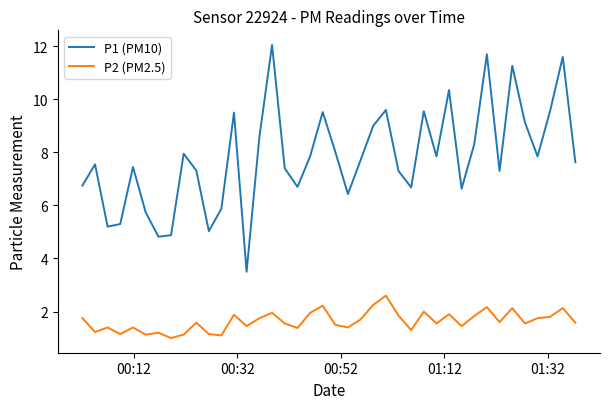

What is the maximum value for P2 (PM2.5)?

2.6